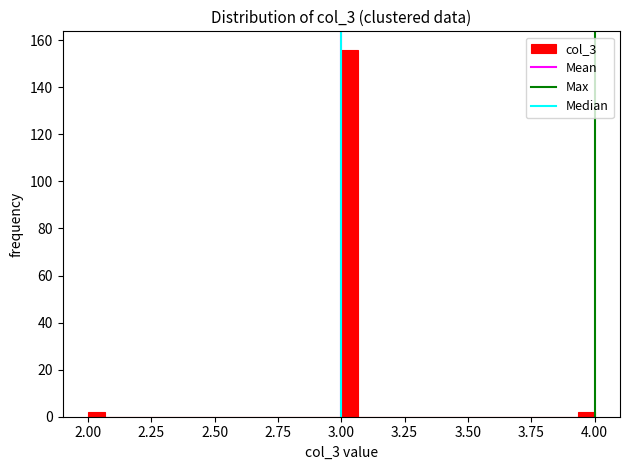

Read against the x-axis, roughly where is the centre of the tallest bar?

3.05